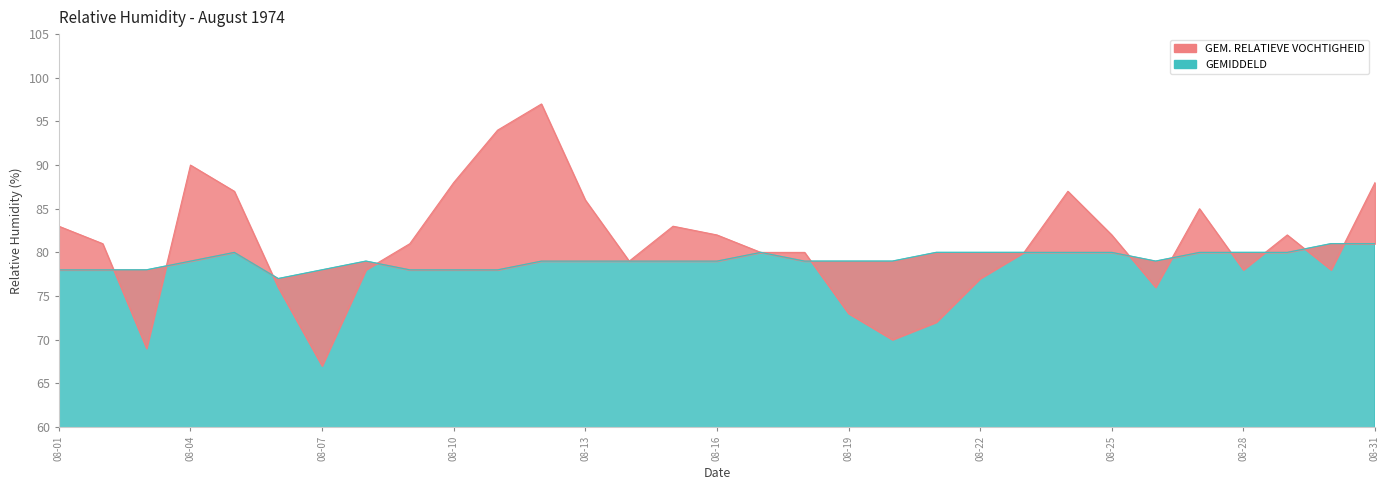

After their last crossing, which series has the higher values: GEM. RELATIEVE VOCHTIGHEID or GEMIDDELD?

GEM. RELATIEVE VOCHTIGHEID